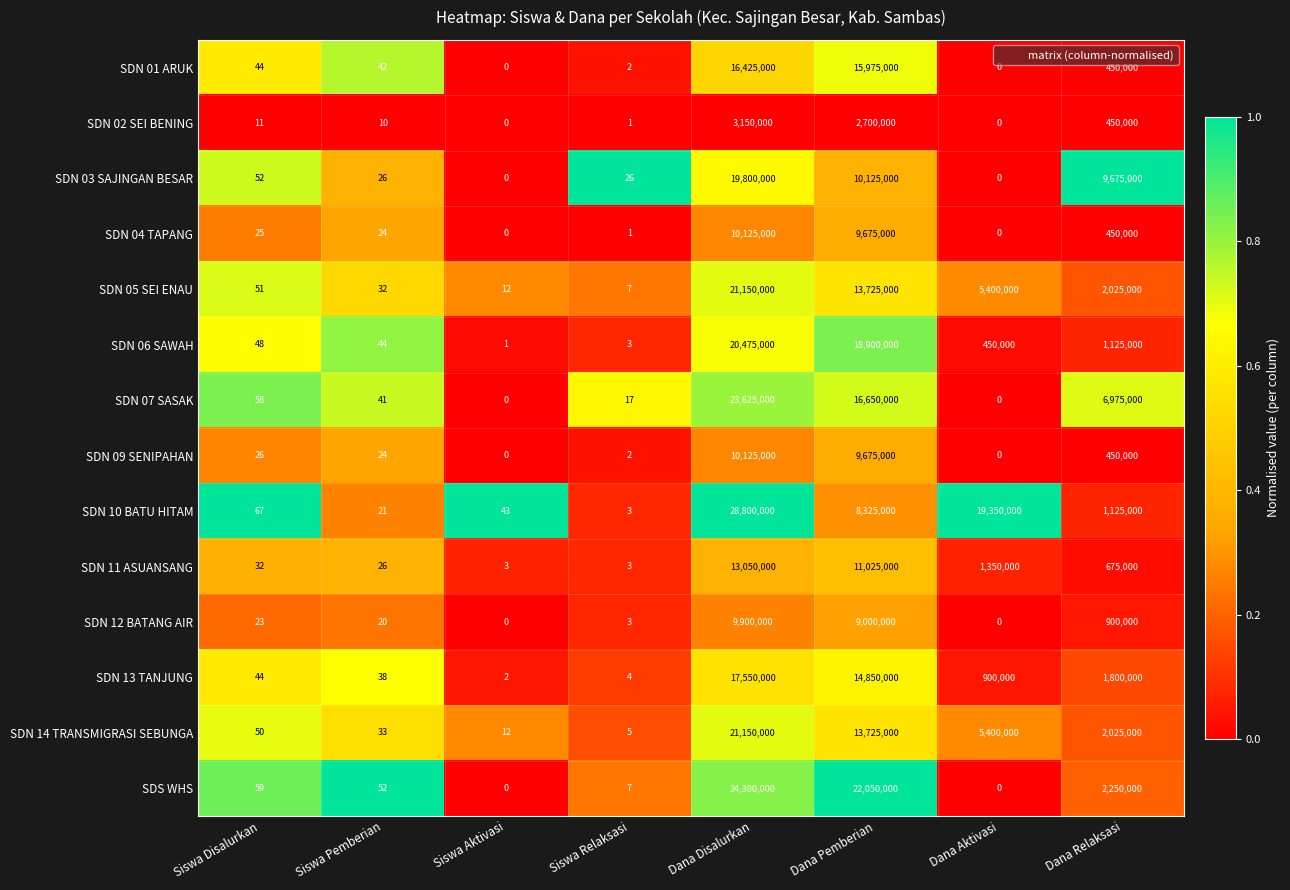

Rank the categories by SDN 10 BATU HITAM value from lowest to highest.

Siswa Relaksasi, Siswa Pemberian, Siswa Aktivasi, Siswa Disalurkan, Dana Relaksasi, Dana Pemberian, Dana Aktivasi, Dana Disalurkan